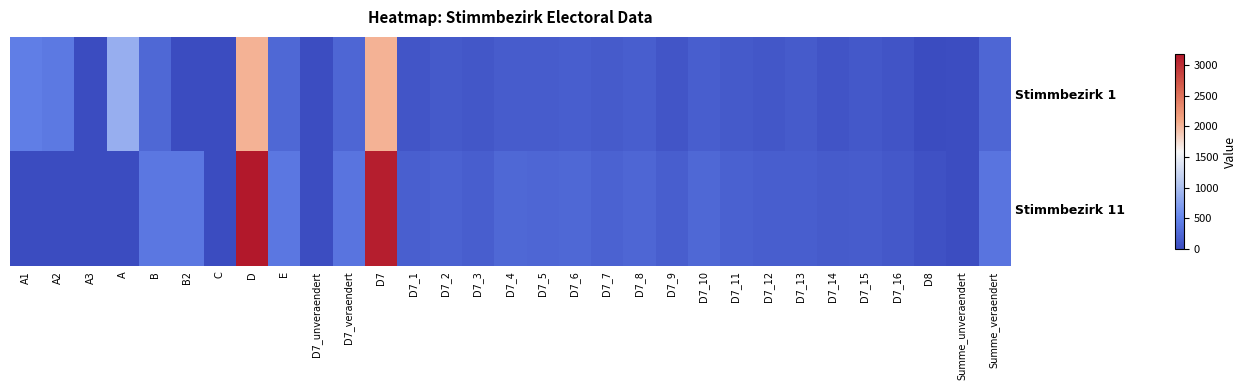

At how many categories does at least one series exceed 601?

3